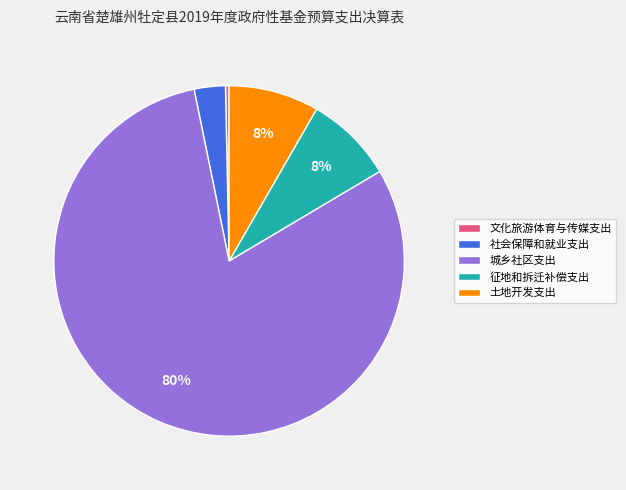

To the nearest percent, what portion does 土地开发支出 represent?

8%